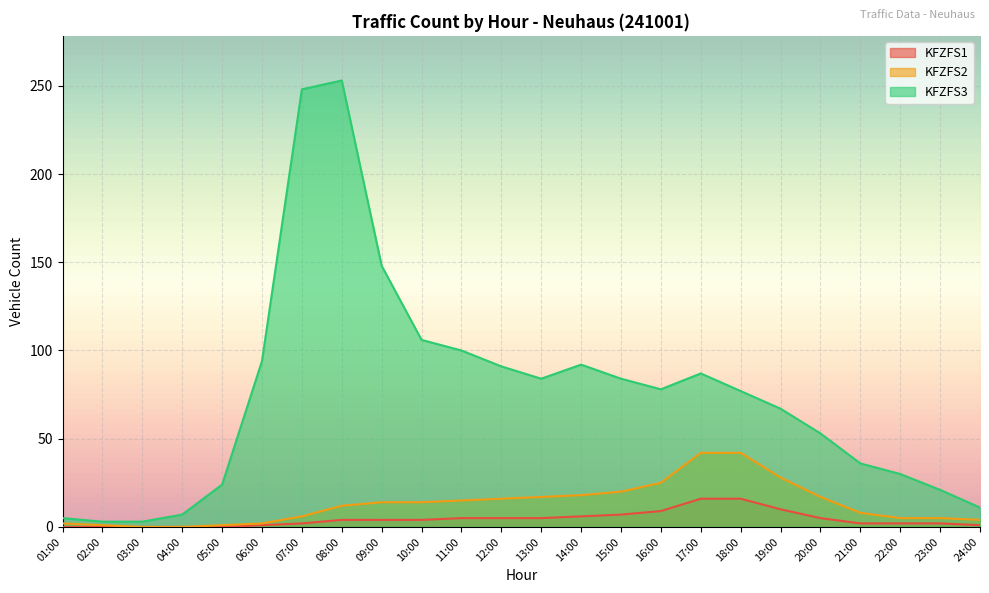

True or false: KFZFS3 has a value of 4 at 02:00.

False